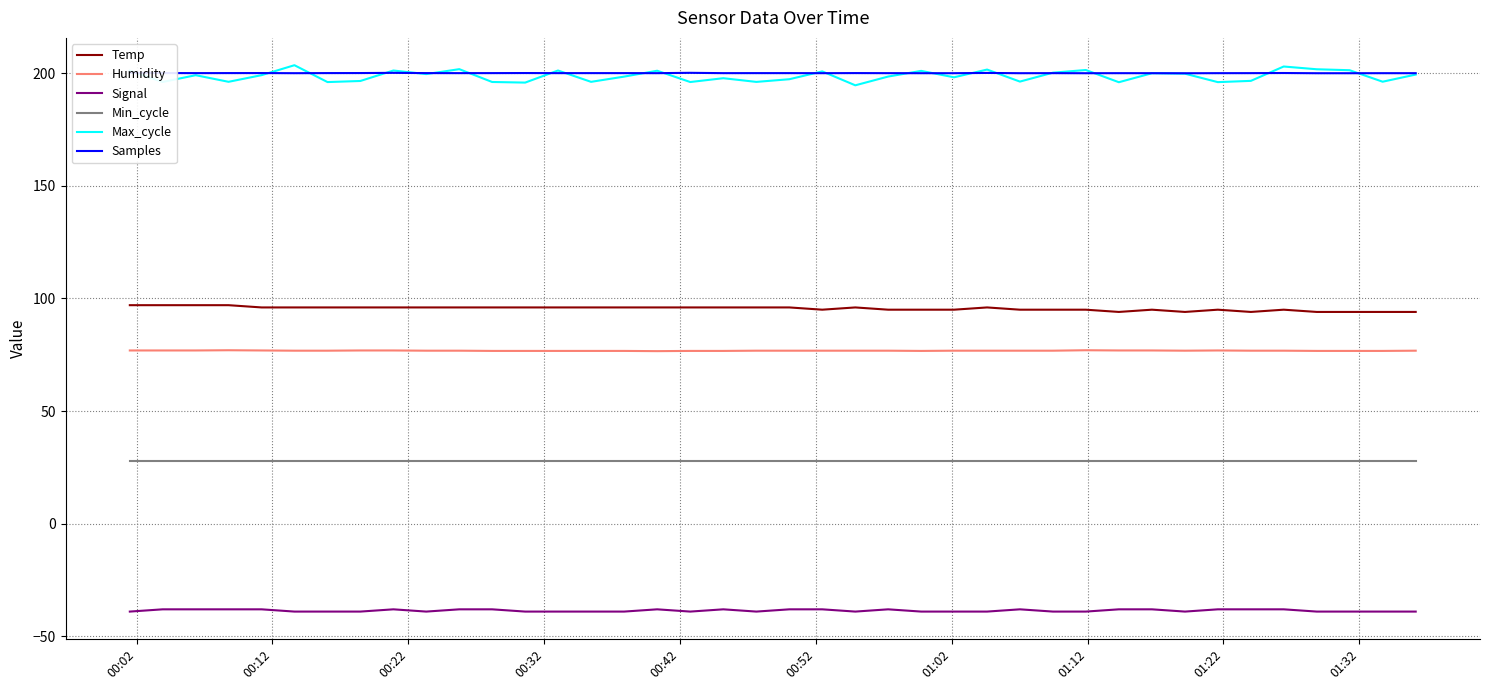

What is the maximum value shown in the chart?

203.5